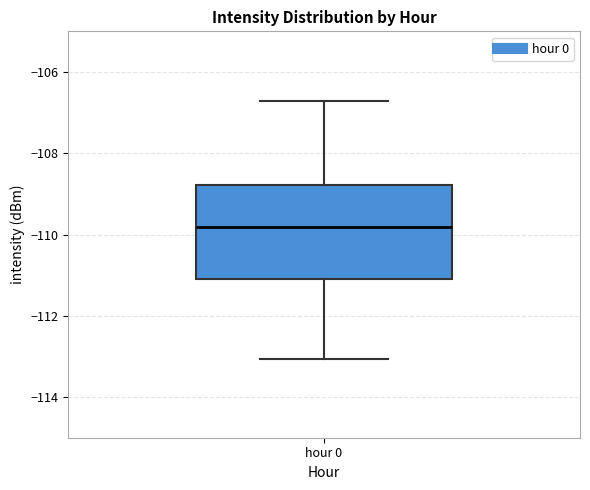

Transcribe this box plot: give where the median line is, the range the box spans, and where the two whiskers end, as read against the y-axis. The values are not printed on the chart, so give them approximately, as read against the axis.

median -109.8, box -111.0 to -108.8, whiskers -113.0 to -106.8